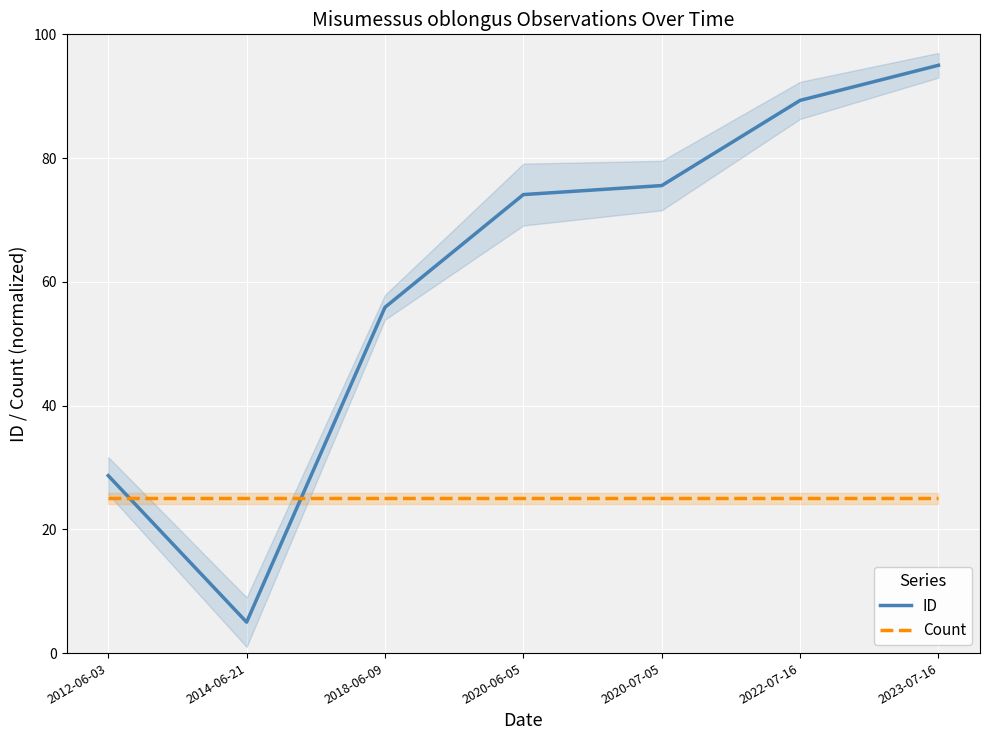

Is it true that ID equals 55.9 at 2018-06-09?

True